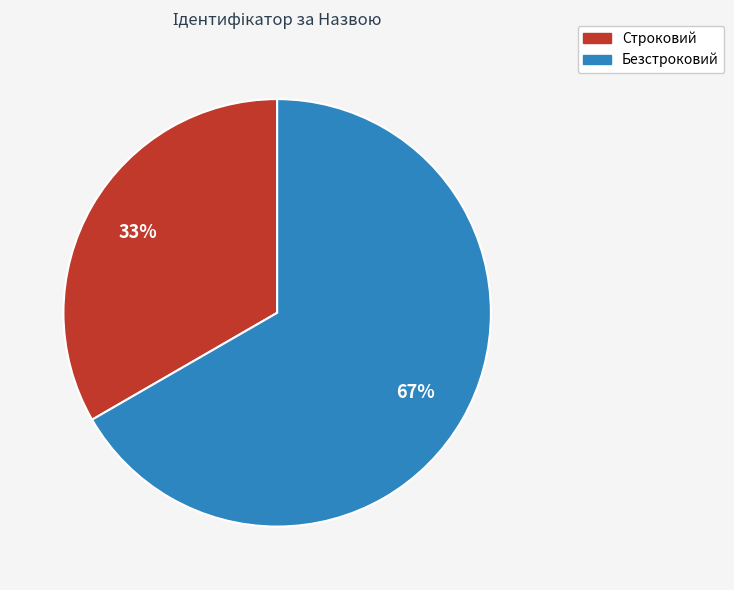

What percentage is the Безстроковий slice, to the nearest percent?

67%